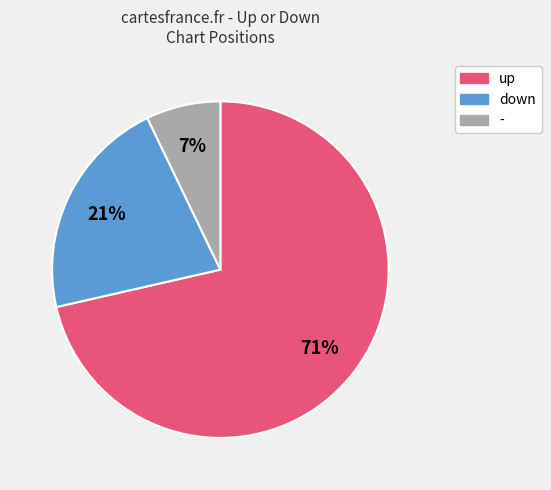

Approximately how many times larger is the value at down compared to up?

0.3